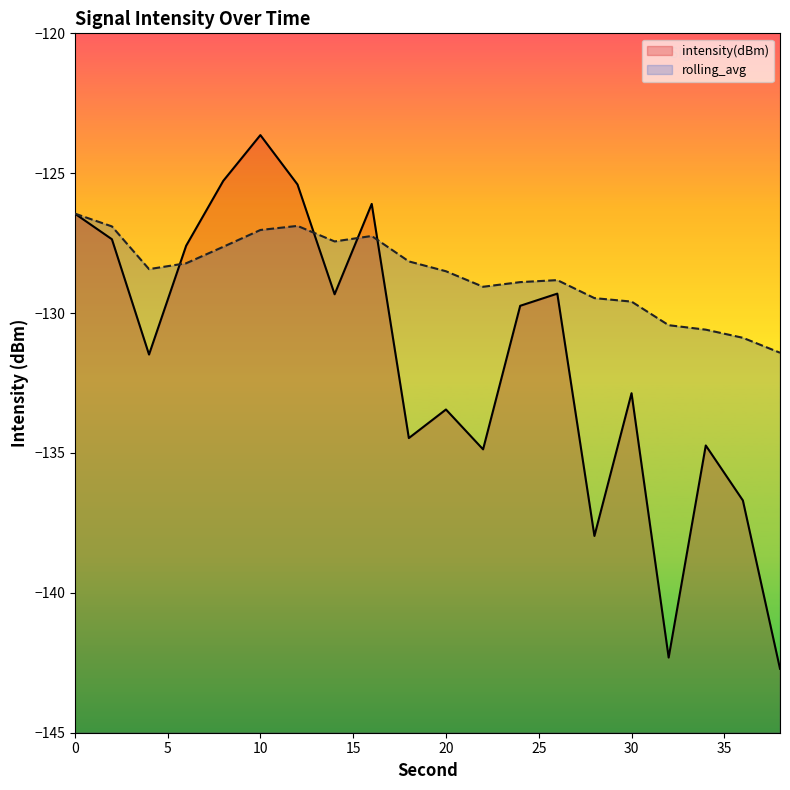

Which series ends up on top after the final intersection of rolling_avg and intensity(dBm)?

rolling_avg